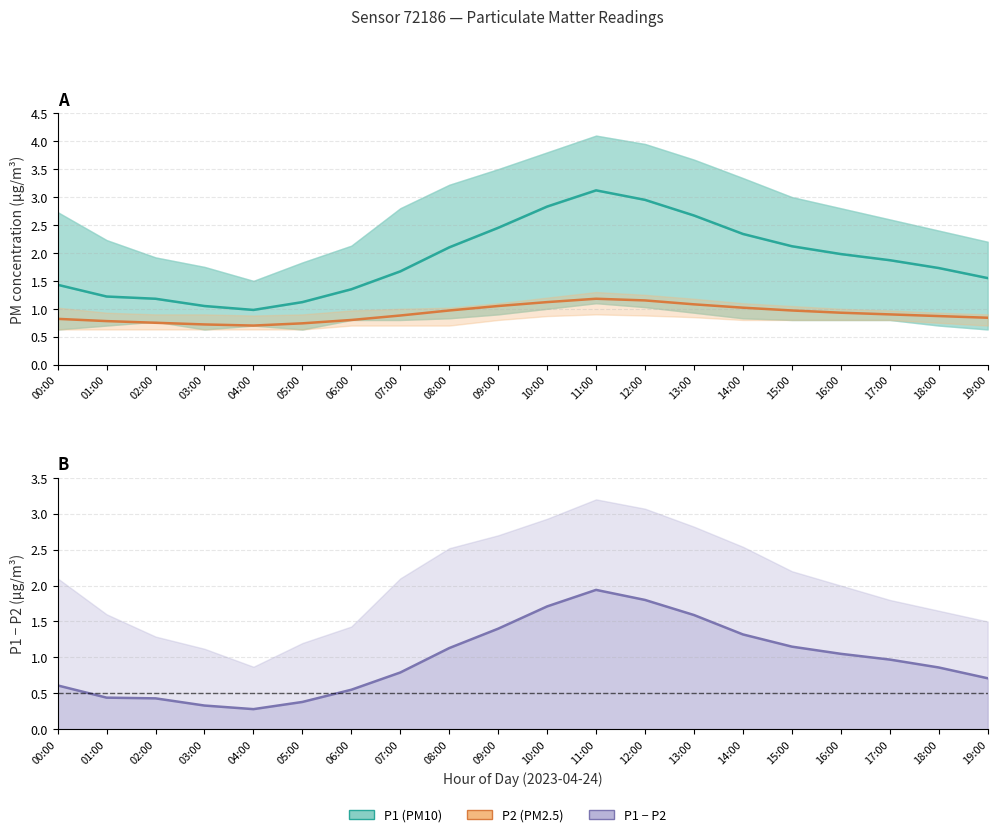

In P2, how many points are lower than both neighbors (excluding endpoints)?

1